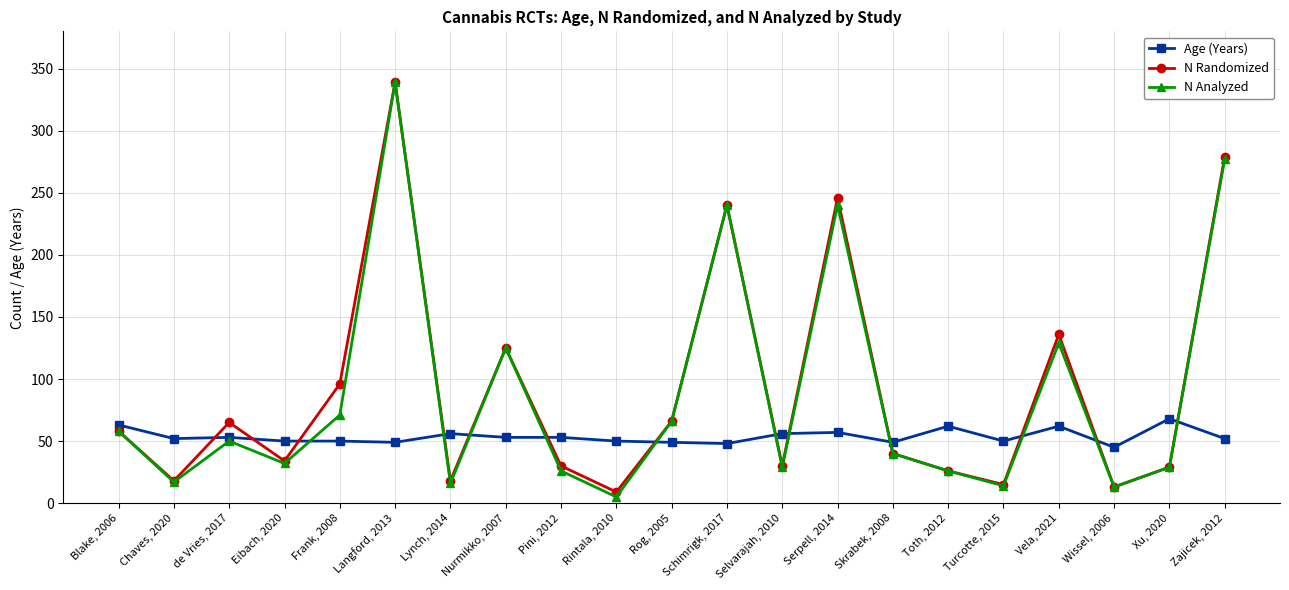

Rank the series at Rintala, 2010 from lowest to highest value.

N Analyzed, N Randomized, Age (Years)